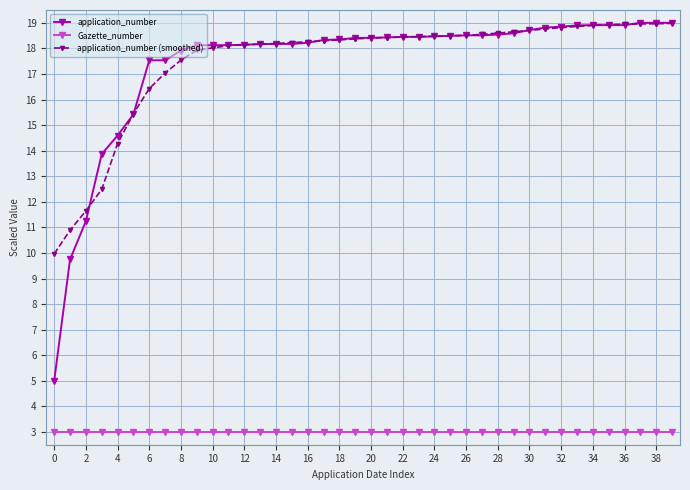

How many lines are shown in the chart?

3